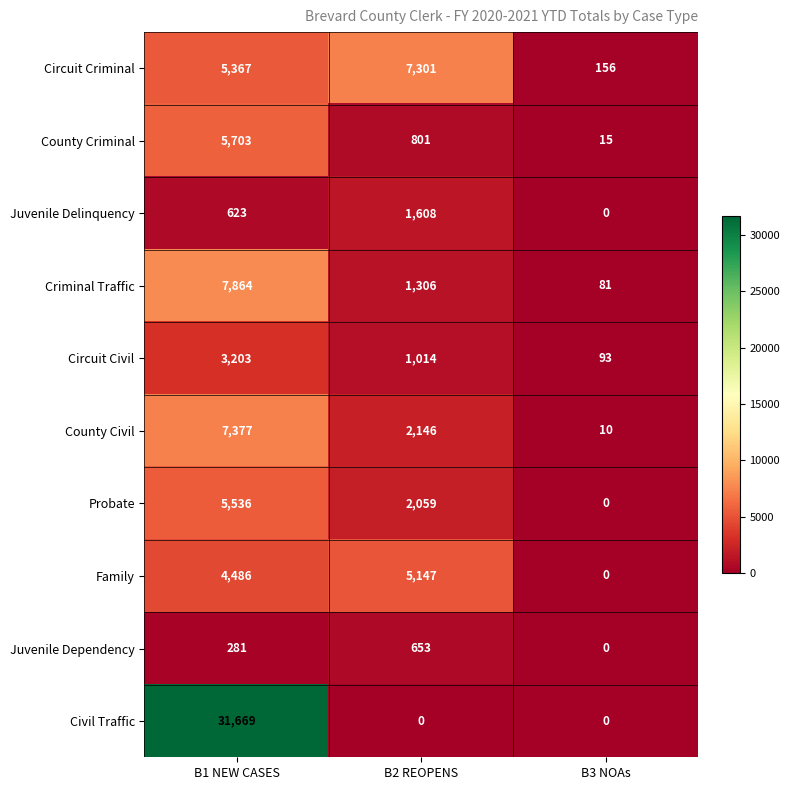

Rank the series at B2 REOPENS from lowest to highest value.

Civil Traffic, Juvenile Dependency, County Criminal, Circuit Civil, Criminal Traffic, Juvenile Delinquency, Probate, County Civil, Family, Circuit Criminal